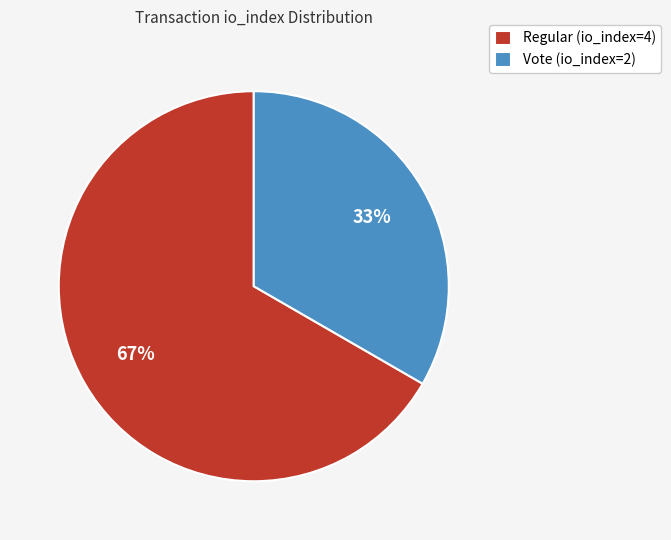

Which category has the biggest portion of the pie?

Regular (io_index=4)